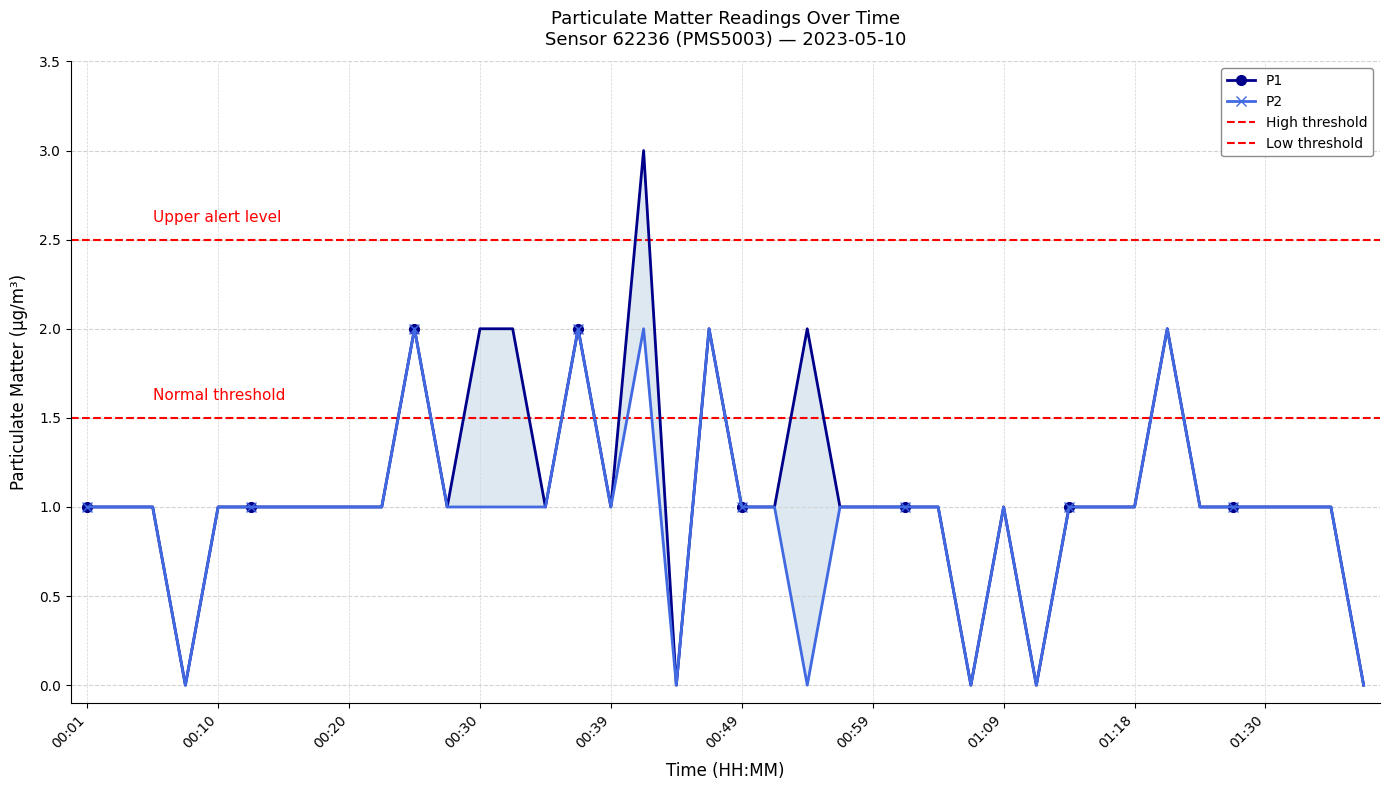

True or false: P1 has more than 0 points higher than both neighbors.

True